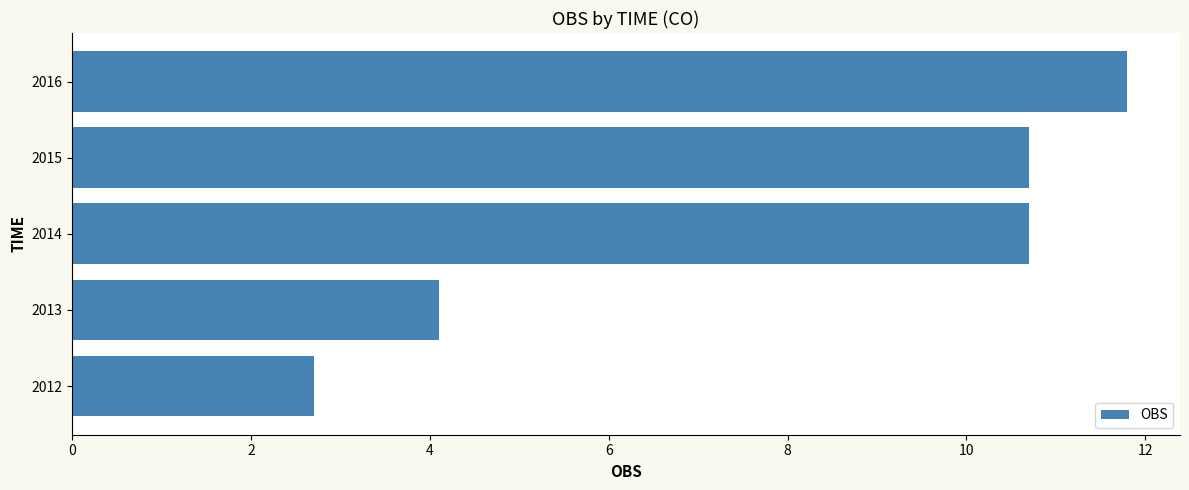

Between 2014 and 2013, which is larger?

2014